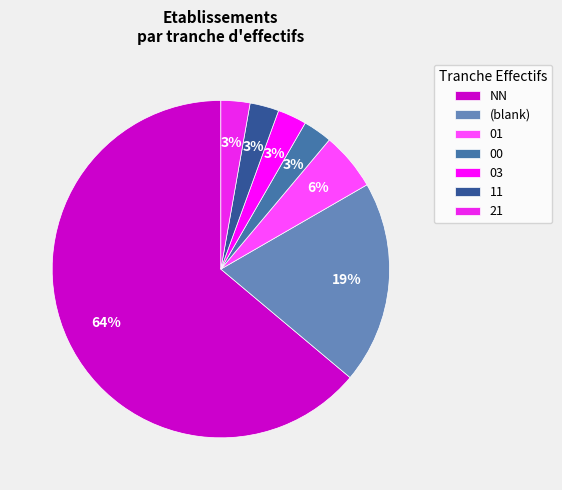

Between 01 and NN, which is larger?

NN